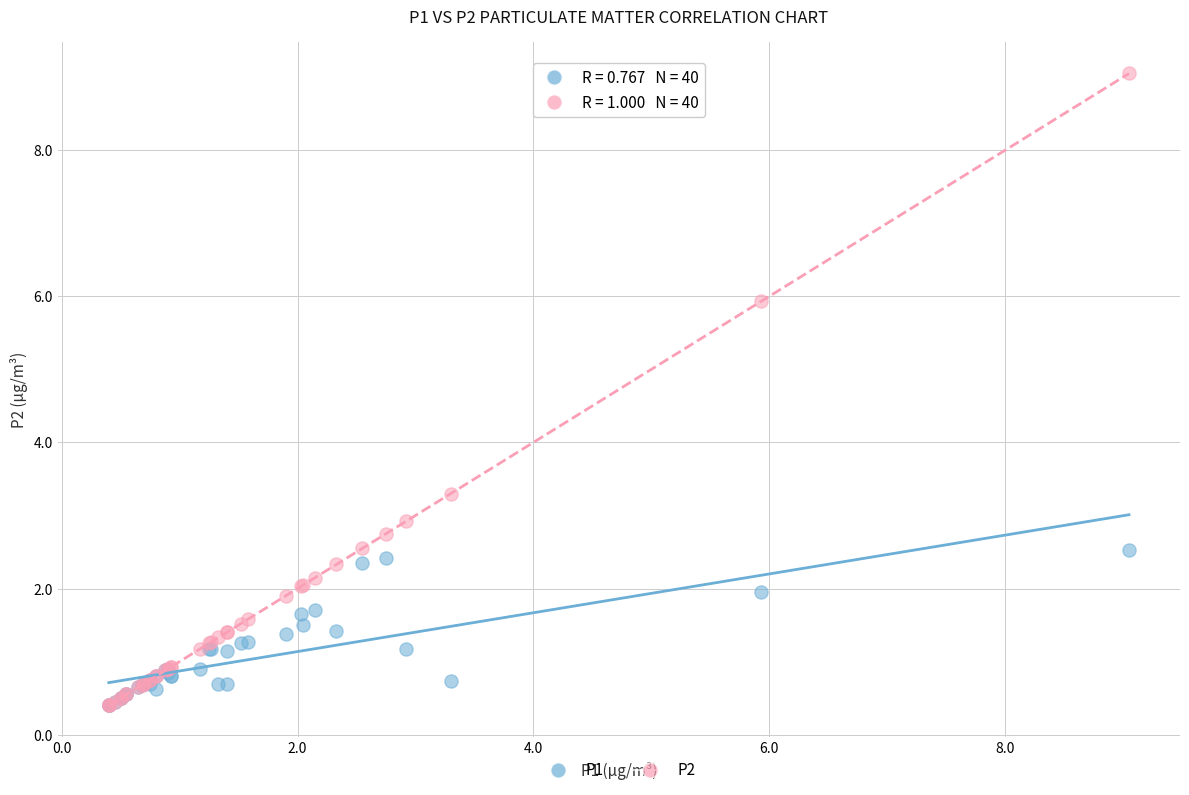

Across all series, what Y value is closest to 4?

3.3